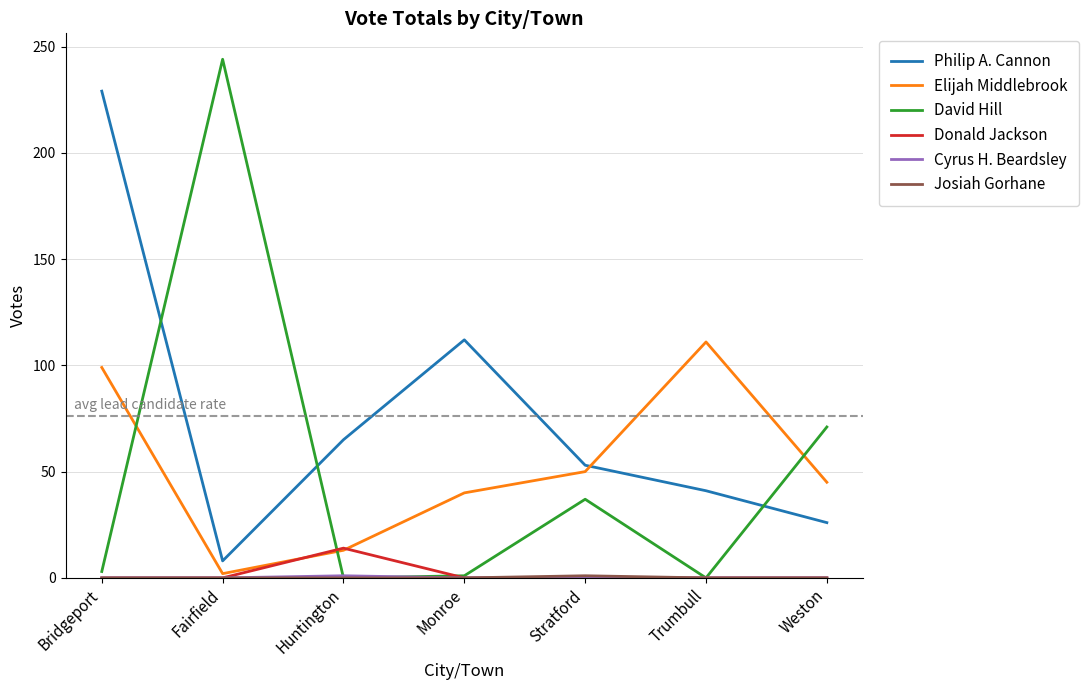

At which category is the sum across all series the highest?

Bridgeport